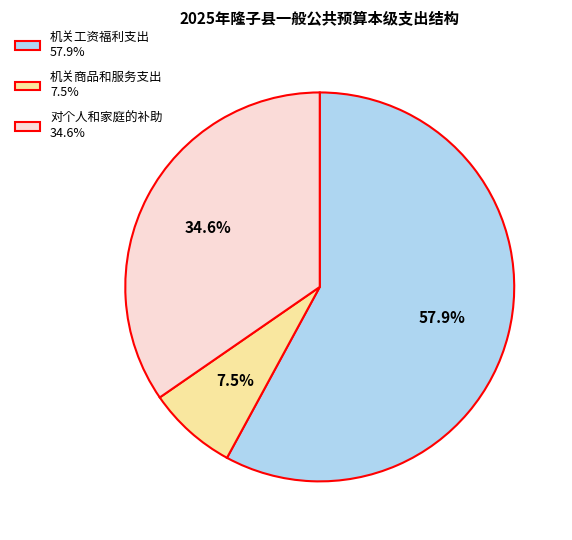

Which category has the smallest portion of the pie?

机关商品和服务支出